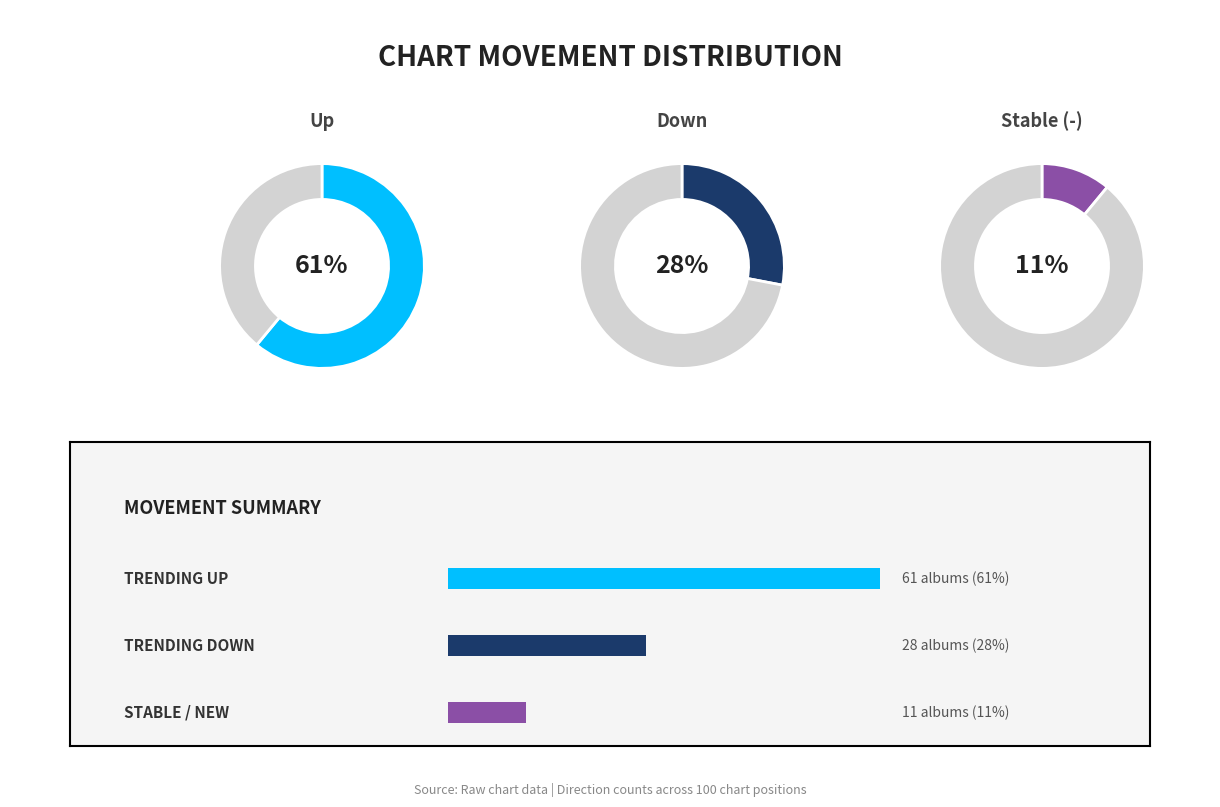

Do up and down together represent more than half of the pie?

Yes